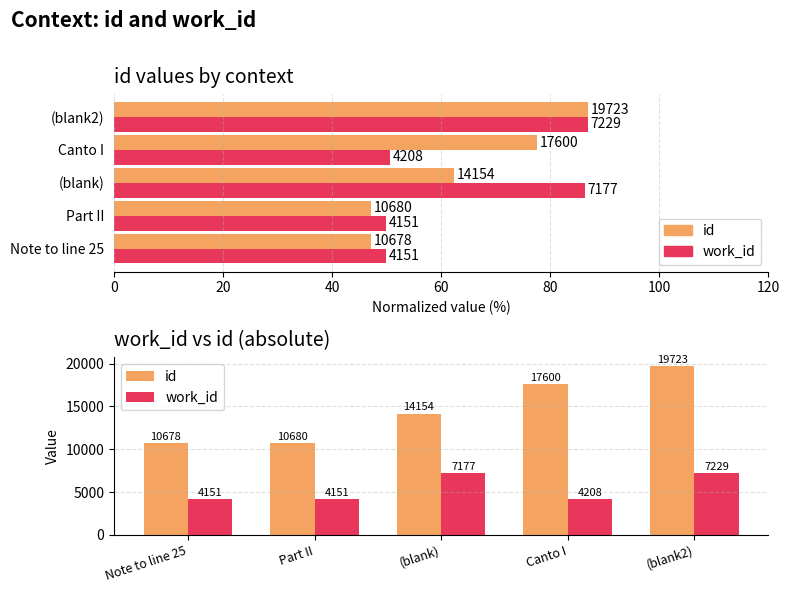

At how many categories does at least one series exceed 6102?

5